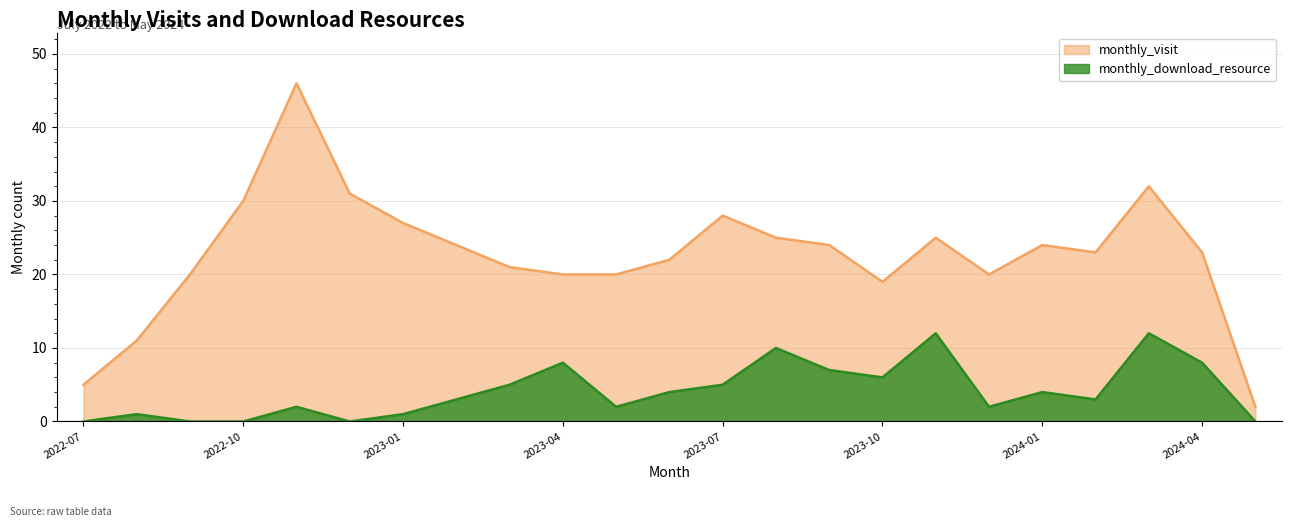

Reading left to right, transcribe all the data shown in this chart.

monthly_visit: 2022-07=5	2022-08=11	2022-09=20	2022-10=30	2022-11=46	2022-12=31	2023-01=27	2023-02=24	2023-03=21	2023-04=20	2023-05=20	2023-06=22	2023-07=28	2023-08=25	2023-09=24	2023-10=19	2023-11=25	2023-12=20	2024-01=24	2024-02=23	2024-03=32	2024-04=23	2024-05=2
monthly_download_resource: 2022-07=0	2022-08=1	2022-09=0	2022-10=0	2022-11=2	2022-12=0	2023-01=1	2023-02=3	2023-03=5	2023-04=8	2023-05=2	2023-06=4	2023-07=5	2023-08=10	2023-09=7	2023-10=6	2023-11=12	2023-12=2	2024-01=4	2024-02=3	2024-03=12	2024-04=8	2024-05=0